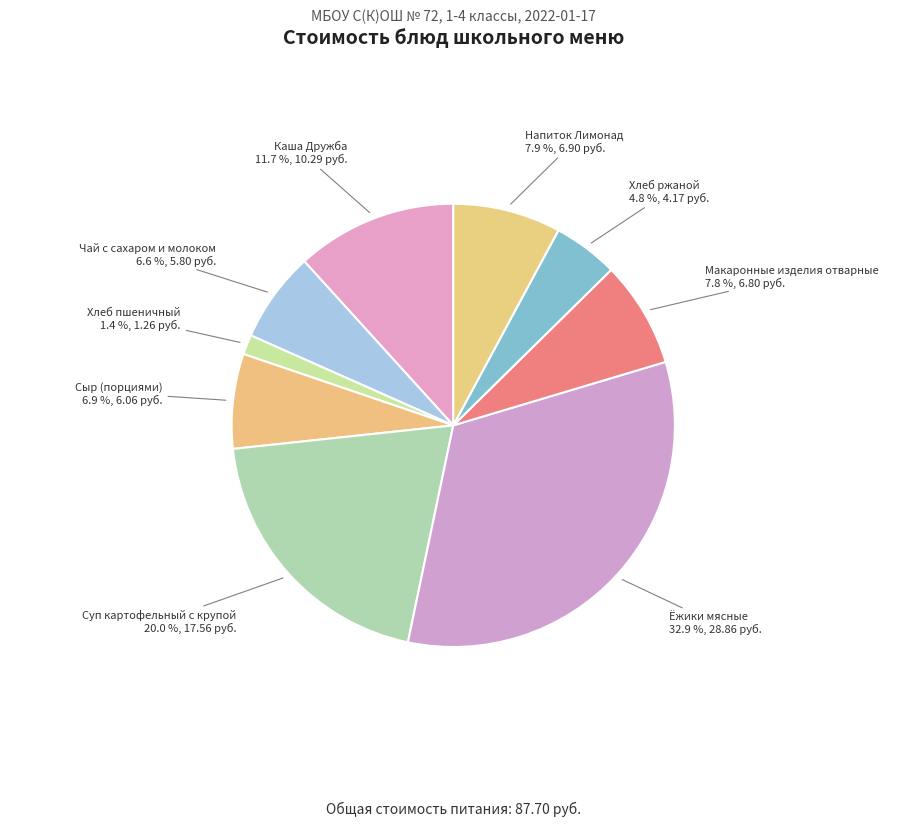

Do Хлеб пшеничный and Суп картофельный с крупой together represent more than half of the pie?

No